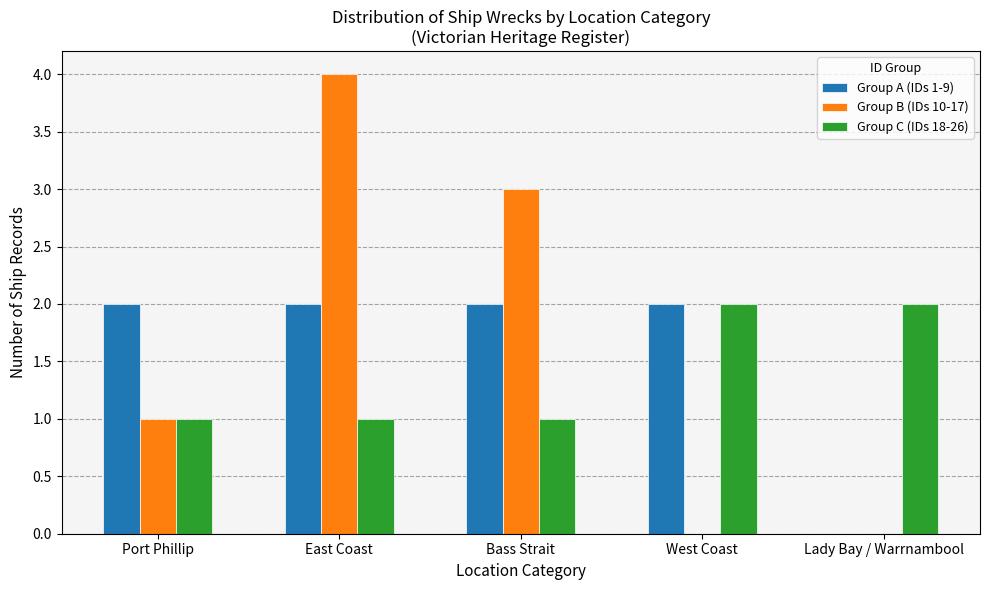

Which series changed the most between Port Phillip and Bass Strait?

Group B (IDs 10-17)